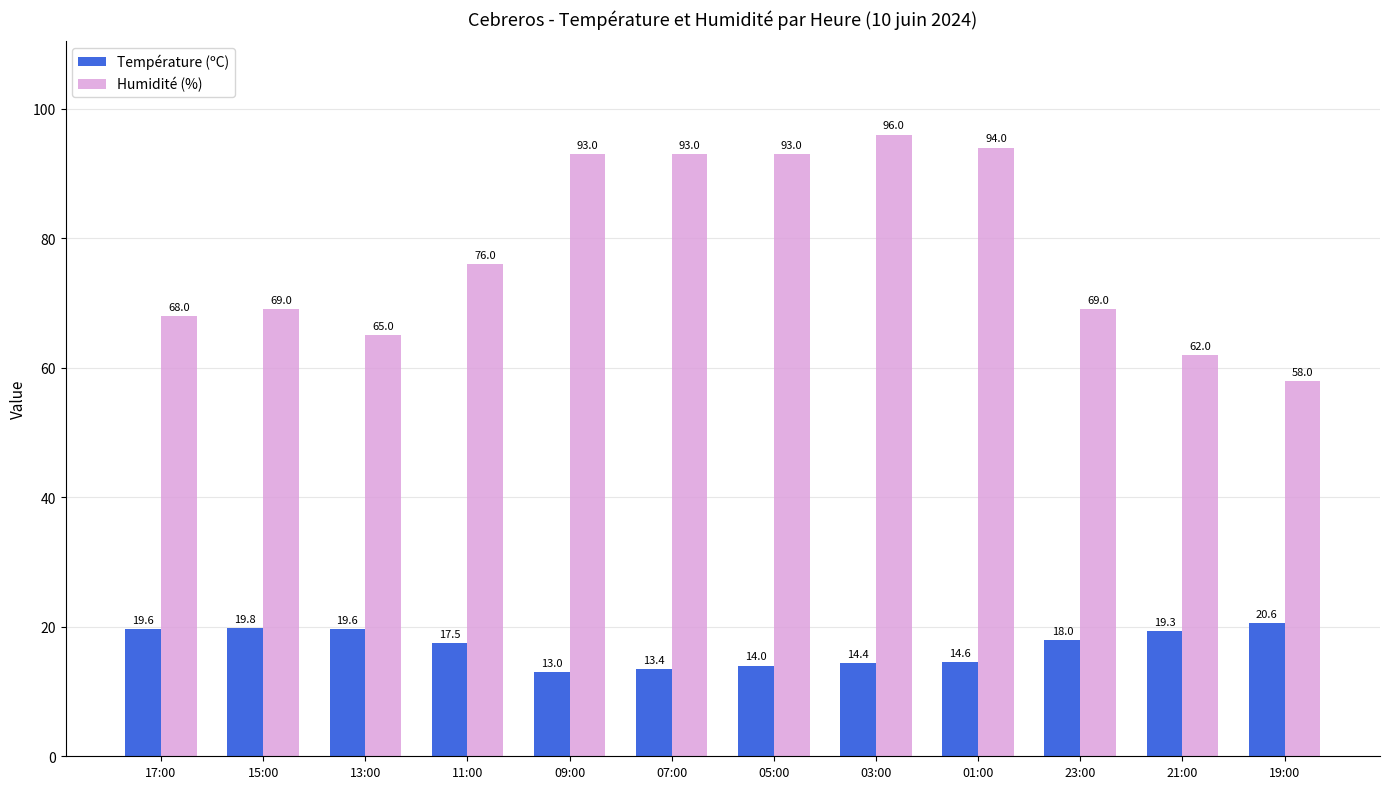

What is the difference between the maximum and minimum values in the Humidité (%) series?

38.0